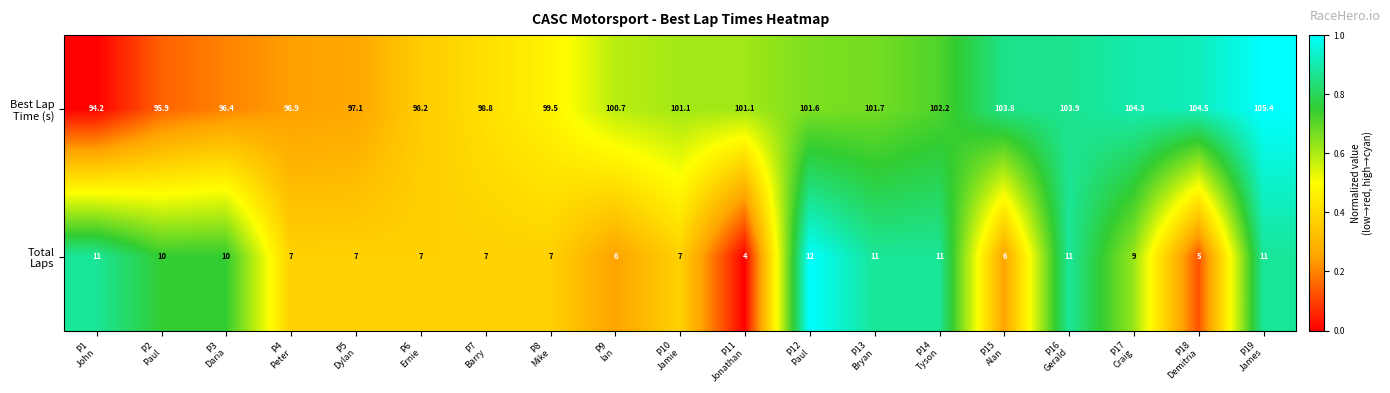

At how many categories does at least one series exceed 50?

19